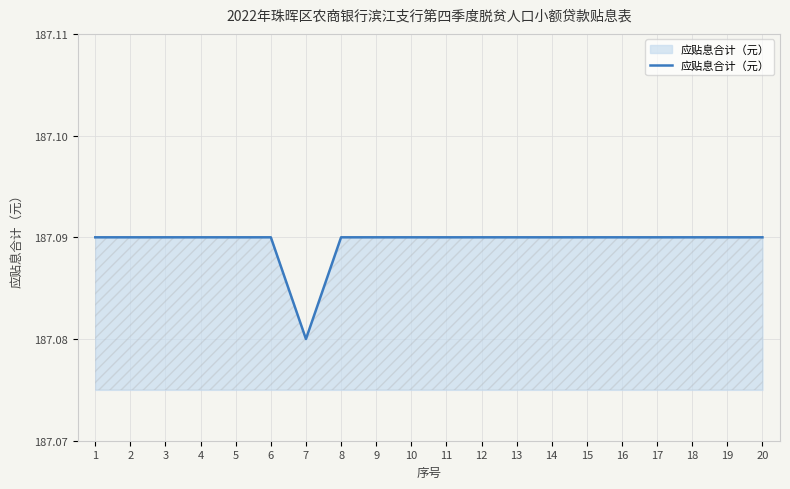

Approximately how many times larger is the value at 10 compared to 15?

1.0